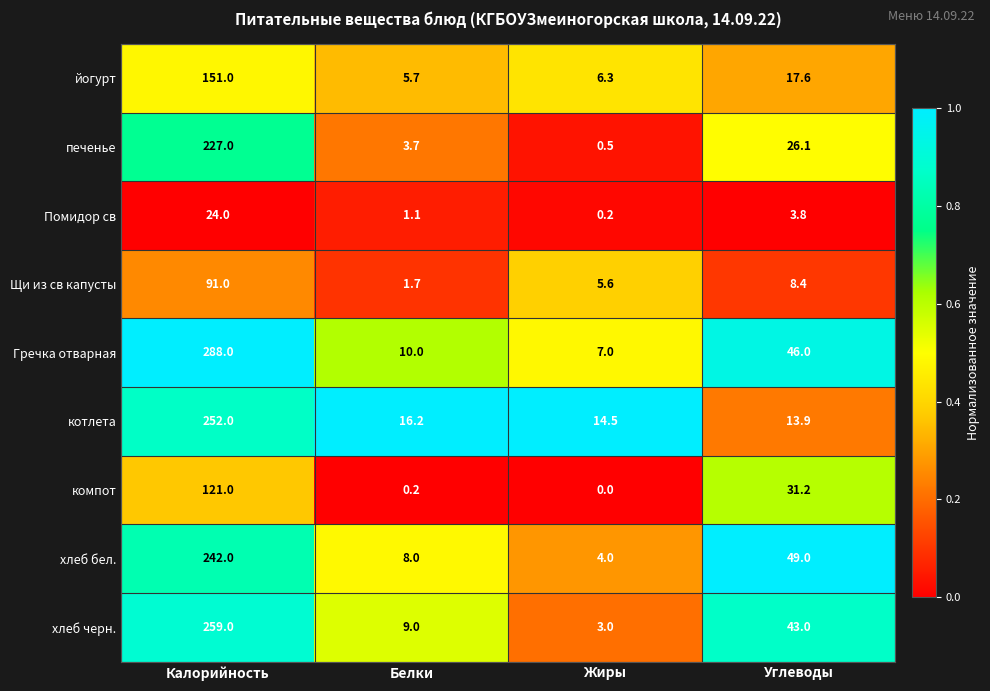

At Калорийность, list the series in order from largest to smallest.

Гречка отварная, хлеб черн., котлета, хлеб бел., печенье, йогурт, компот, Щи из св капусты, Помидор св